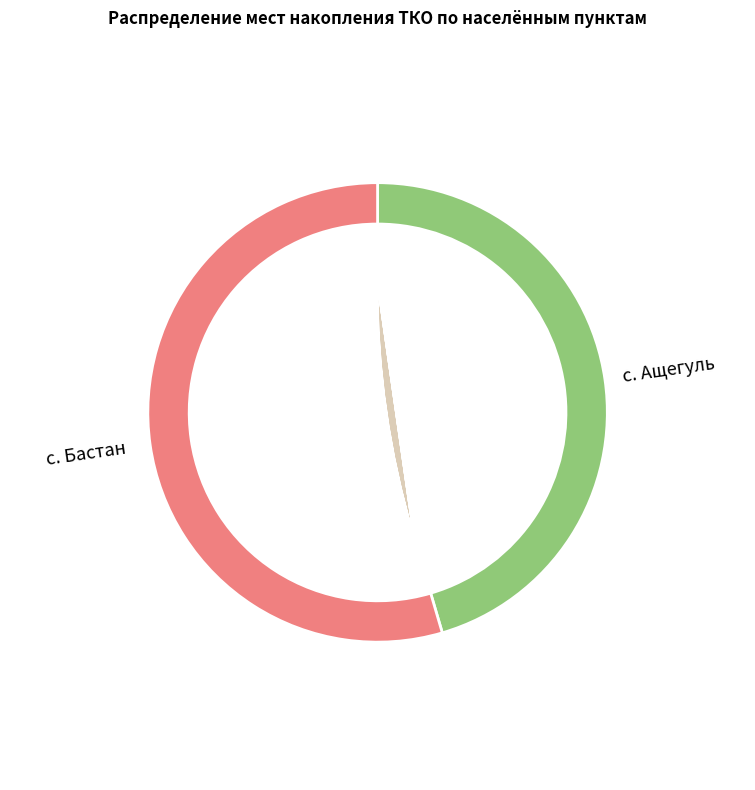

To the nearest percent, what is the combined percentage of с. Бастан and с. Ащегуль?

100%